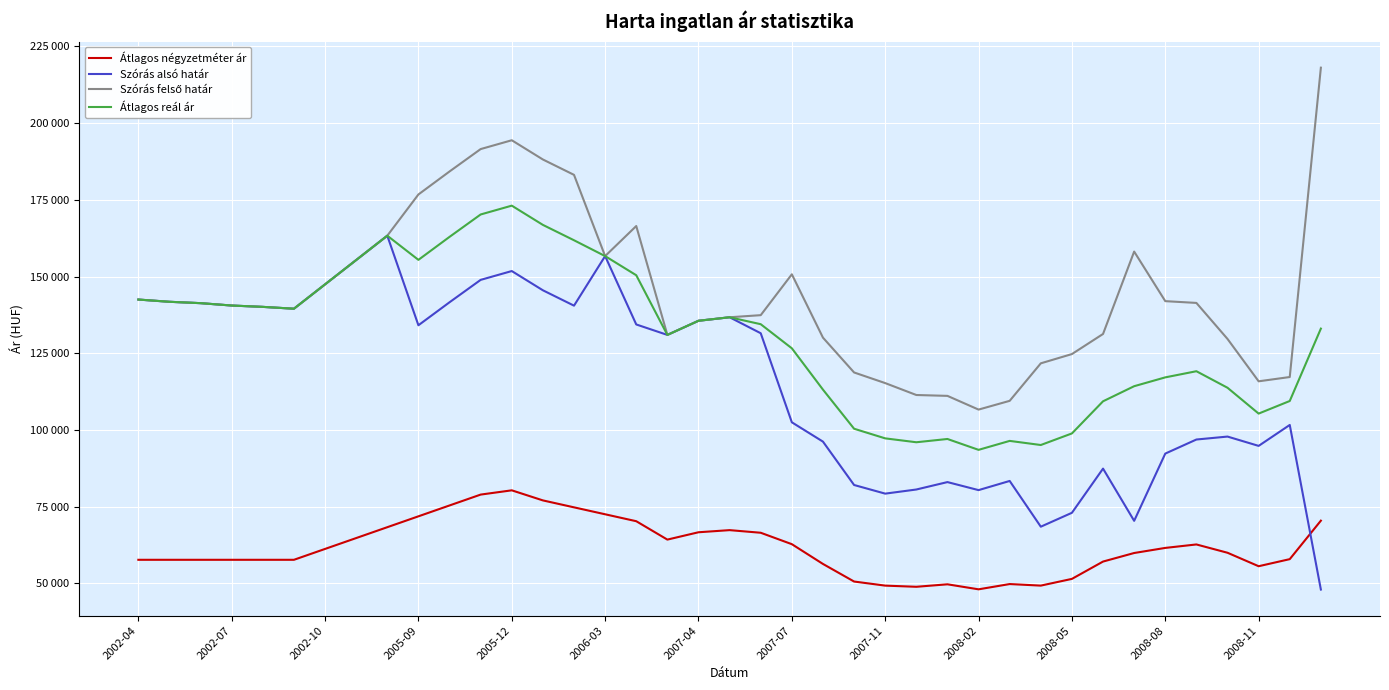

What is the average value of the Szórás alsó határ series?

115865